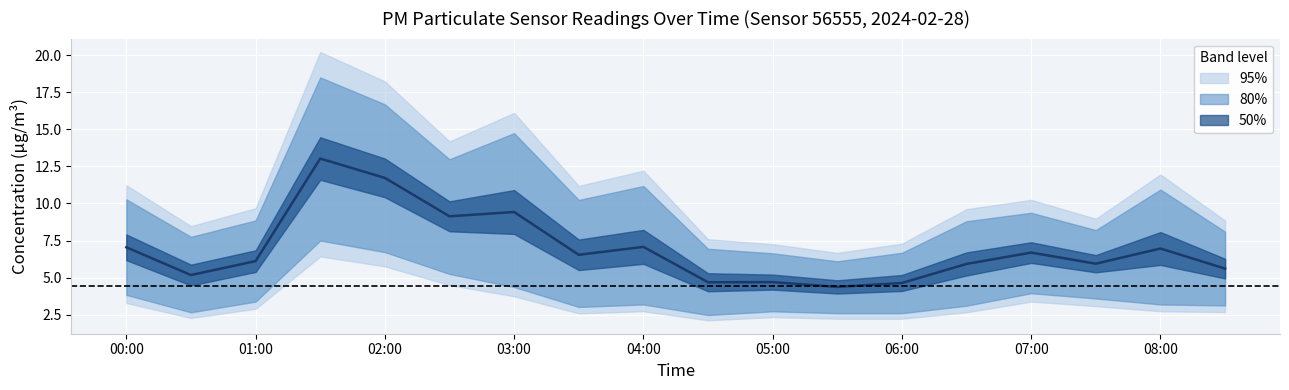

What is the value of the 18th point from the left?

5.6